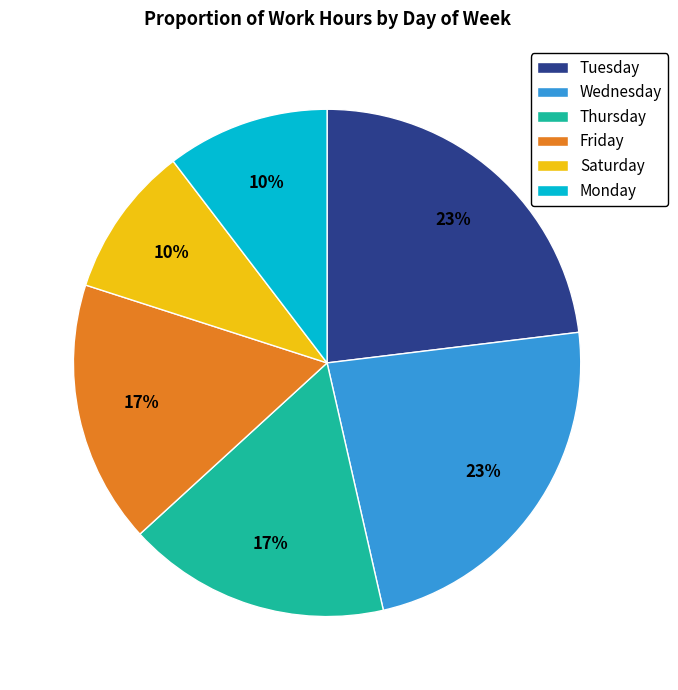

Is there a majority slice in this chart?

No